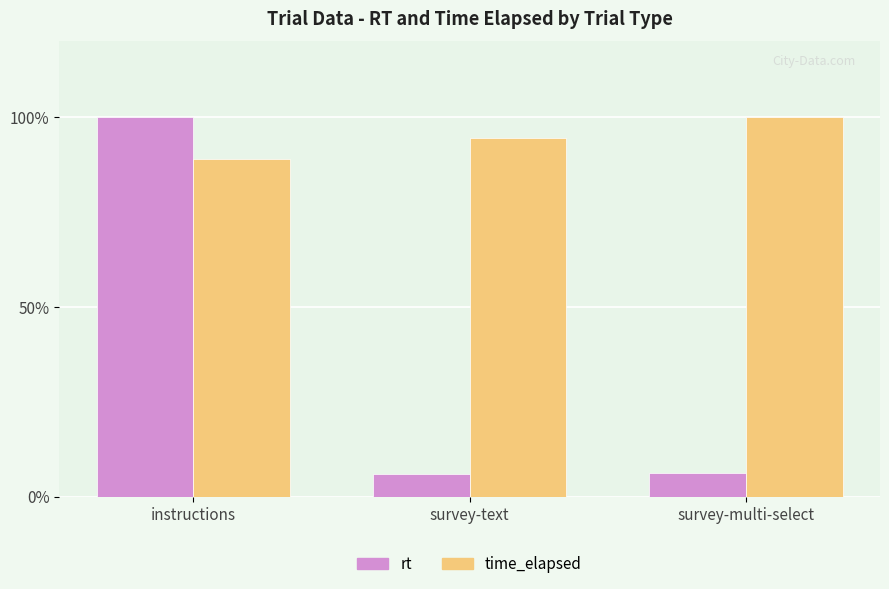

What is the difference between the second highest and minimum values in the rt series?

0.1